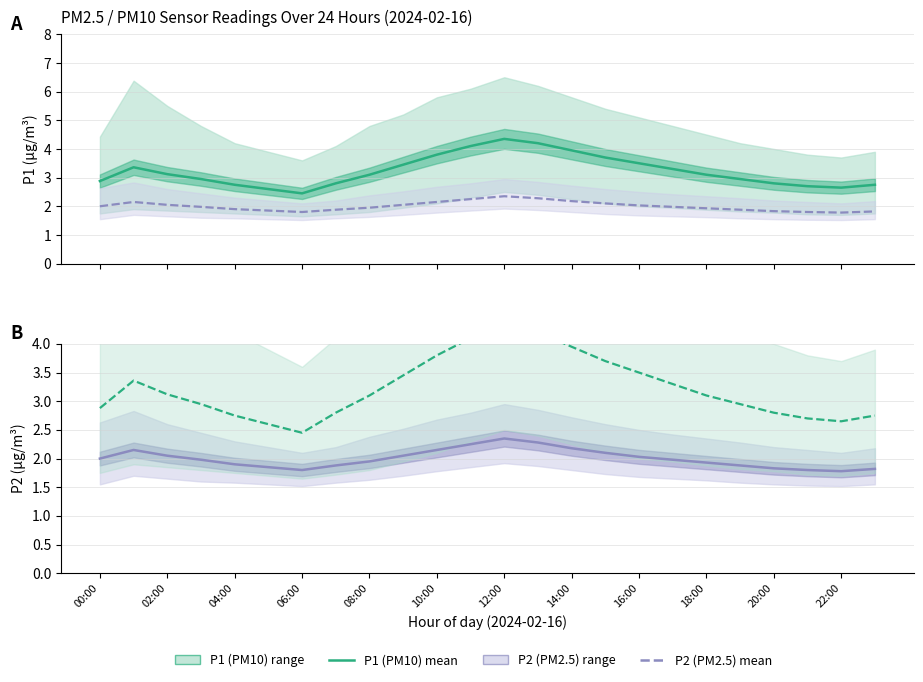

True or false: P2 mean and P1 mean intersect in this chart.

False